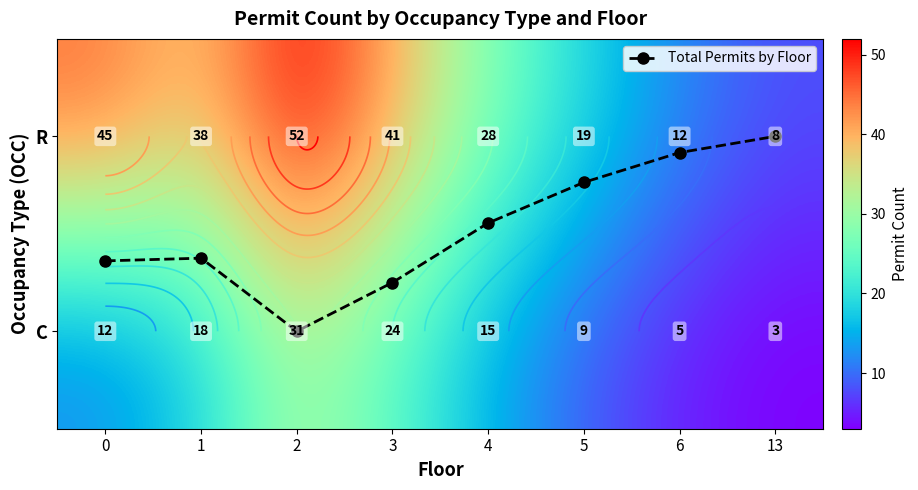

What is the sum of the C values at 2 and 13?

34.0